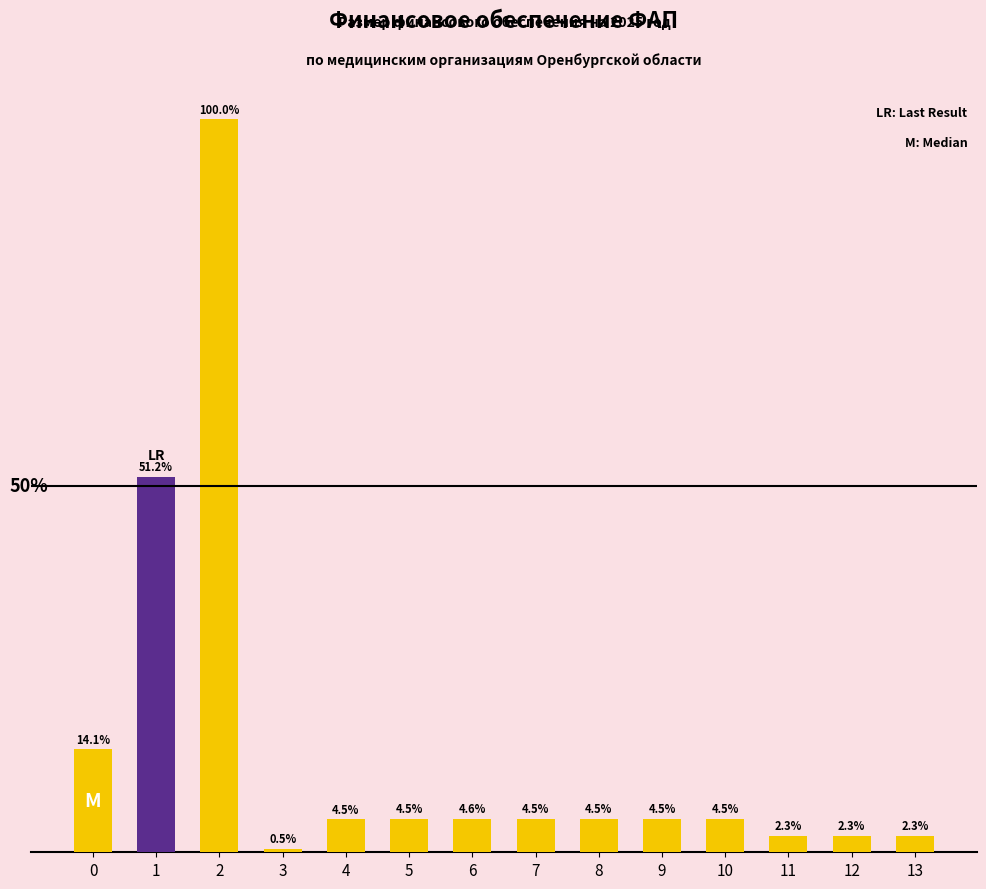

The chart shows a value of 82.4 at 1. True or false?

False